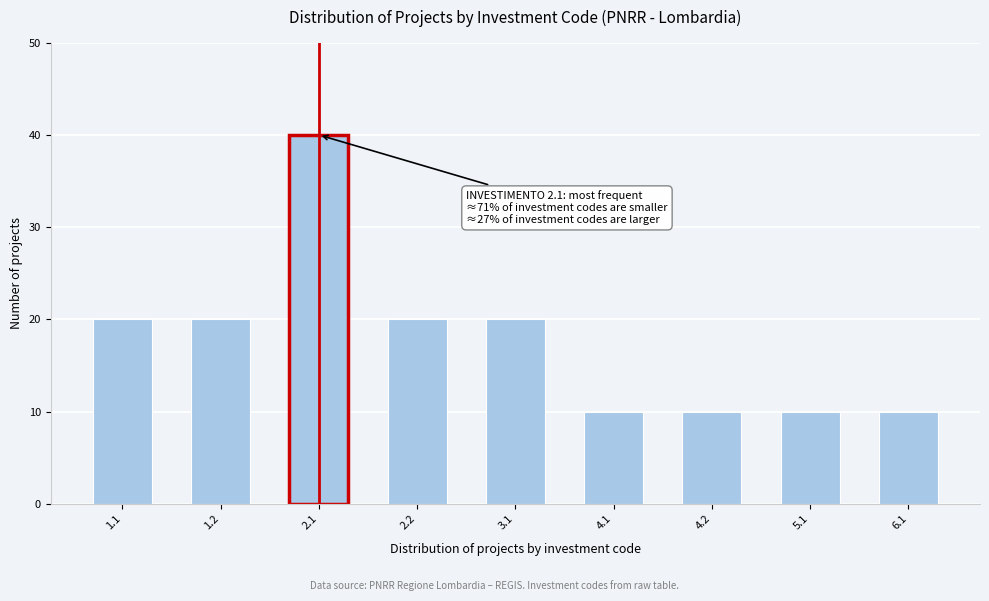

Reading left to right, list all the values displayed in this chart.

20	20	40	20	20	10	10	10	10